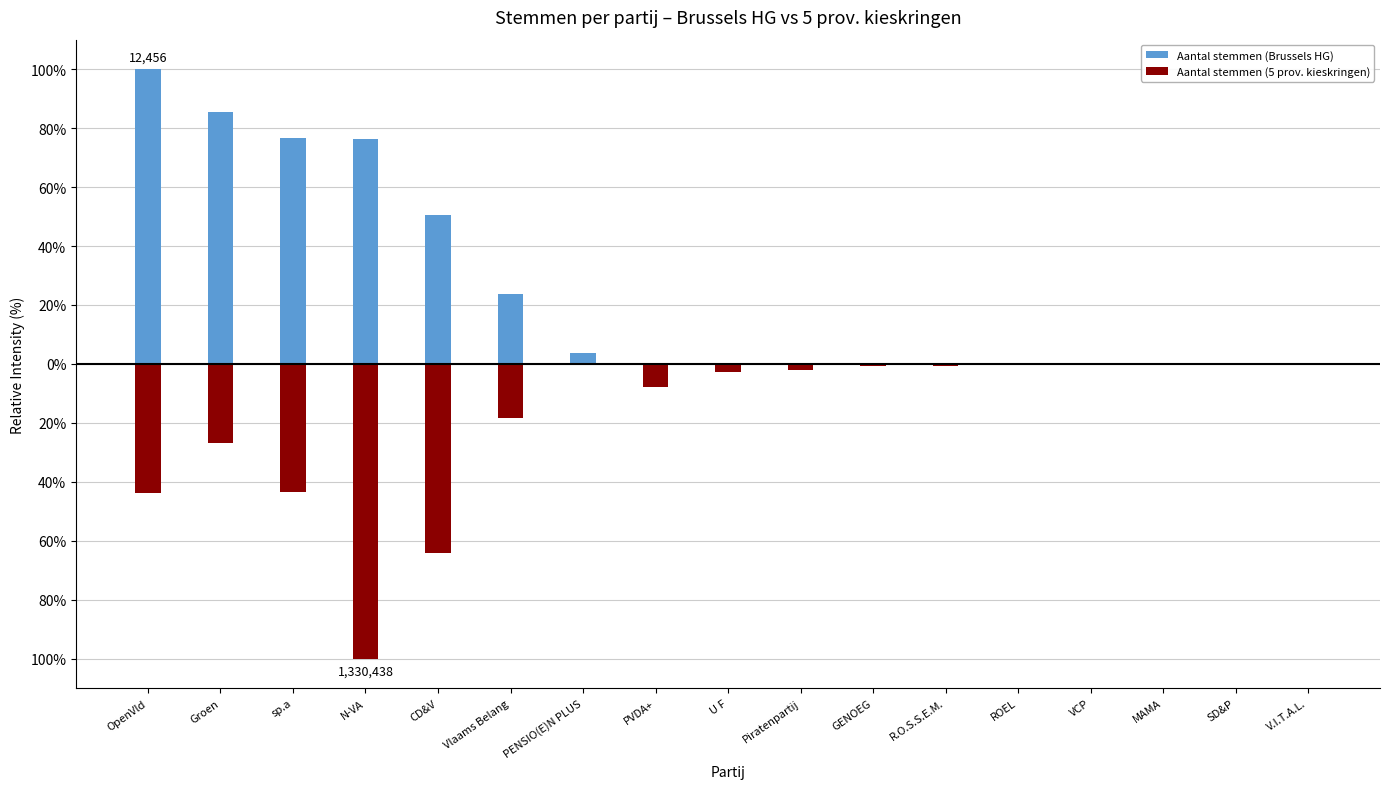

What is the spread (max minus min) of values at ROEL?

0.4